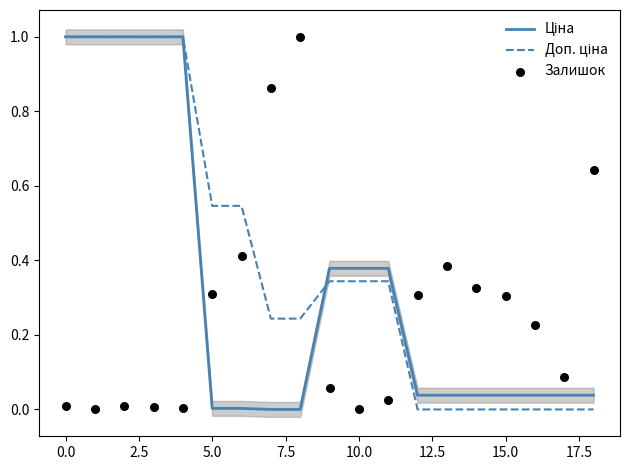

Which series has the largest Y range (max minus min)?

Ціна